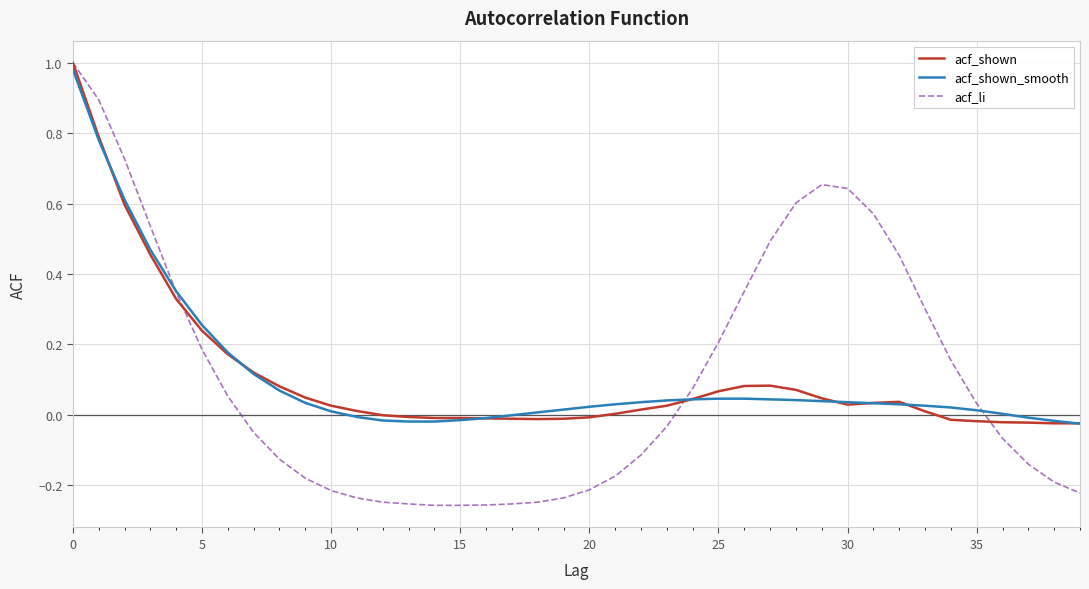

Which series has the widest spread of values?

acf_li